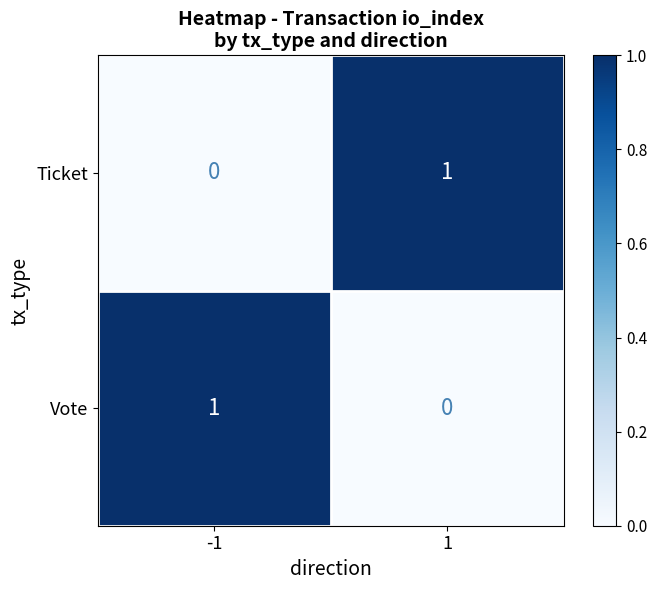

What is the total value across all series at -1?

1